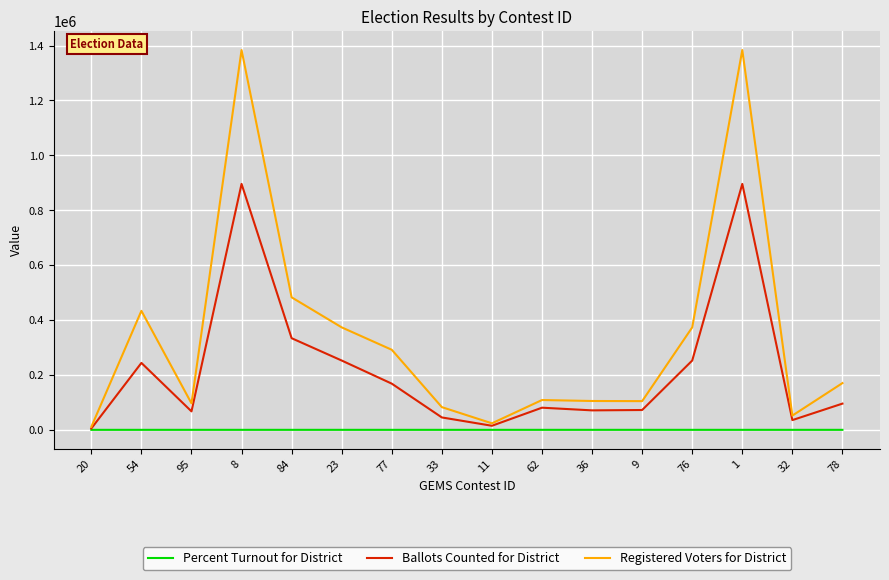

At 95, list the series in order from largest to smallest.

Registered Voters for District, Ballots Counted for District, Percent Turnout for District